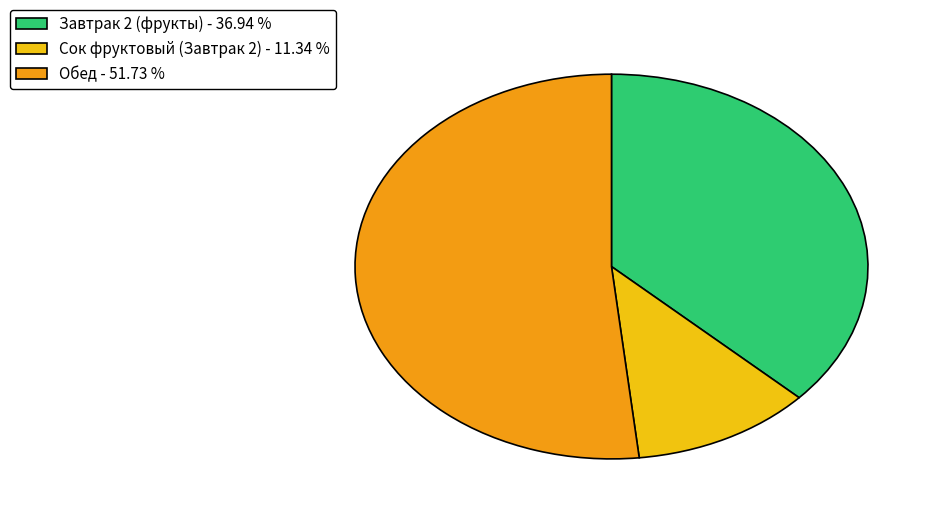

Which category has the smallest portion of the pie?

Сок фруктовый (Завтрак 2)